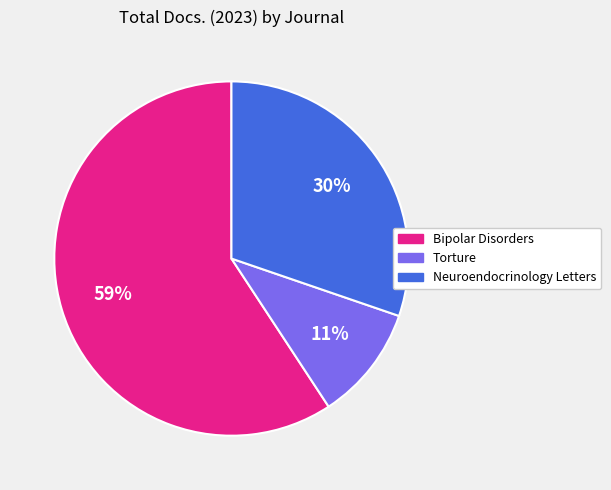

Which has a higher value, Bipolar Disorders or Neuroendocrinology Letters?

Bipolar Disorders